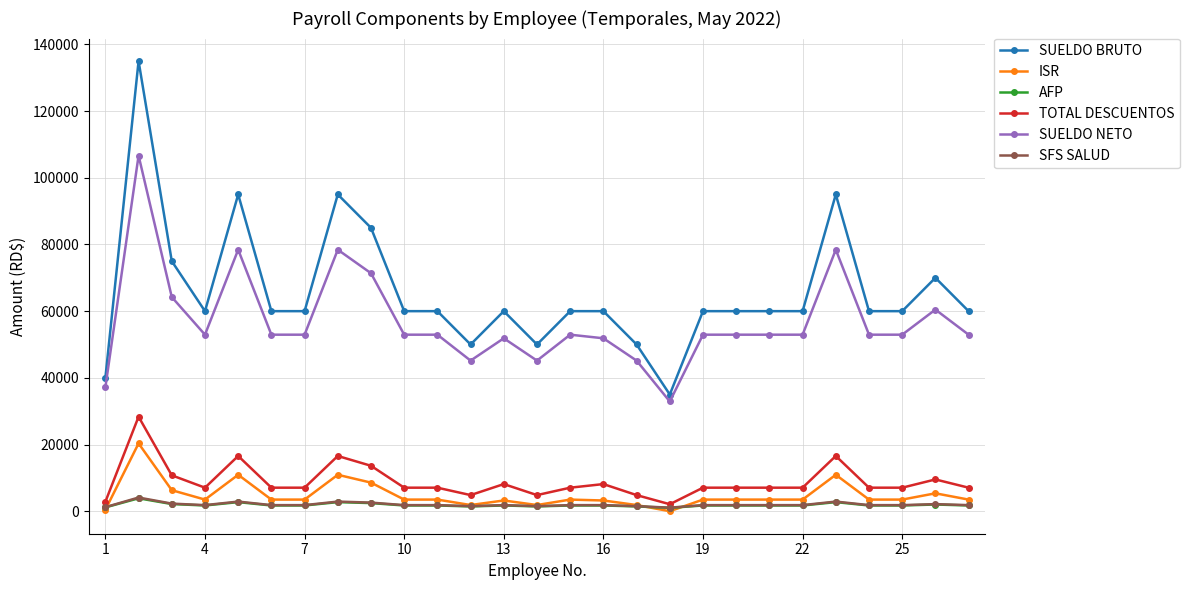

What is the difference between the maximum and second lowest values in the AFP series?

2726.5